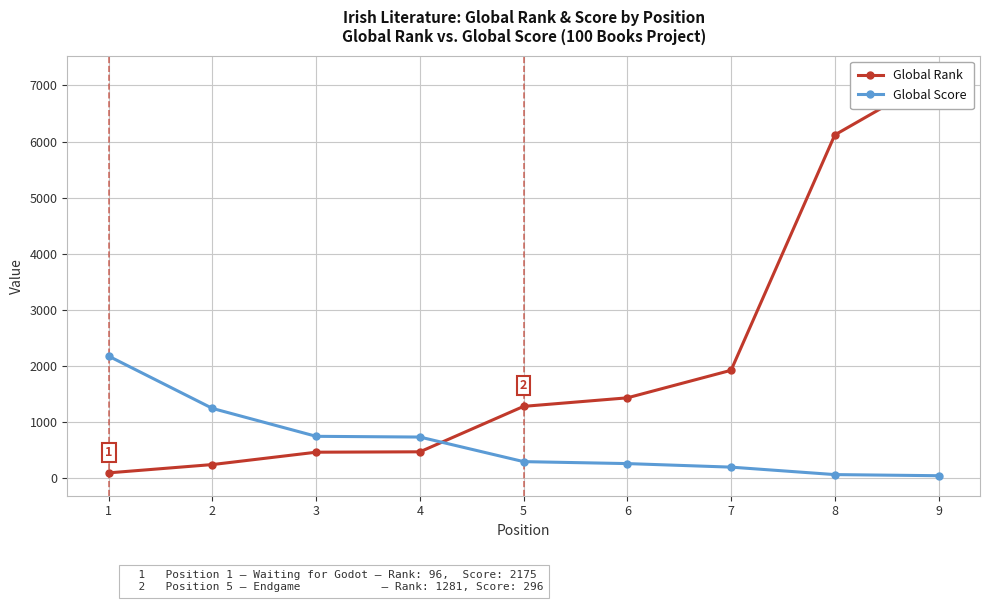

How many lines are shown in the chart?

2